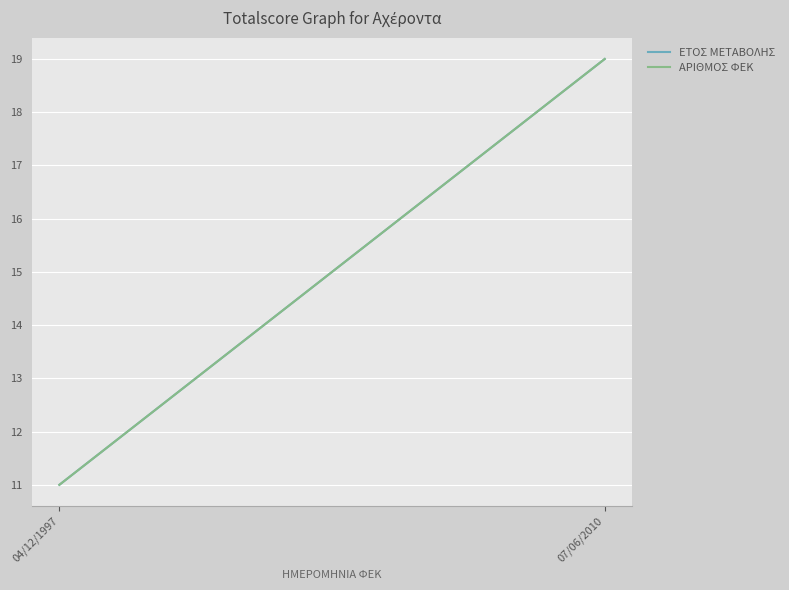

Which series has the largest total across all categories?

ΕΤΟΣ ΜΕΤΑΒΟΛΗΣ